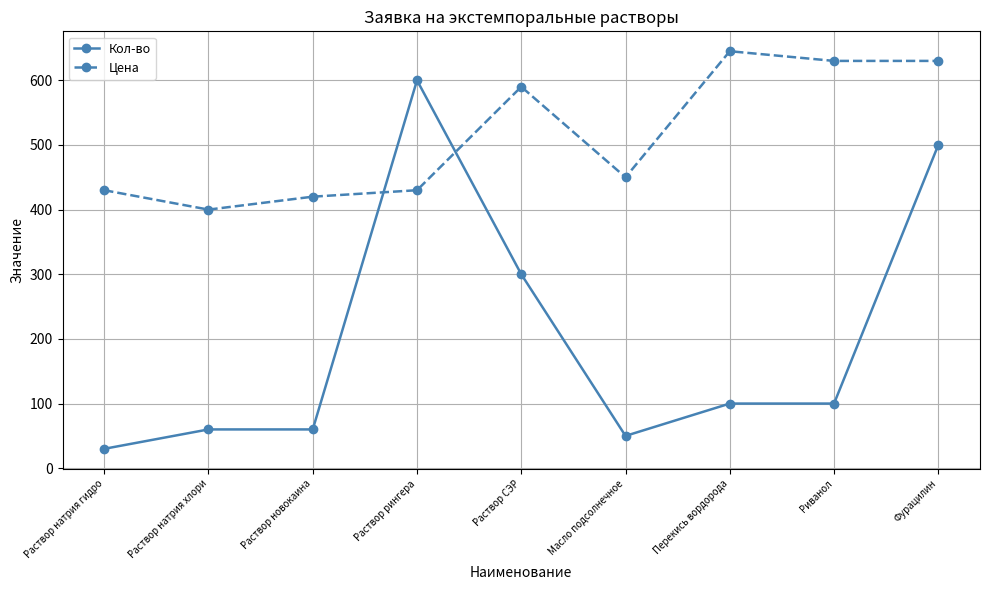

What is the spread (max minus min) of values at Раствор натрия гидро?

400